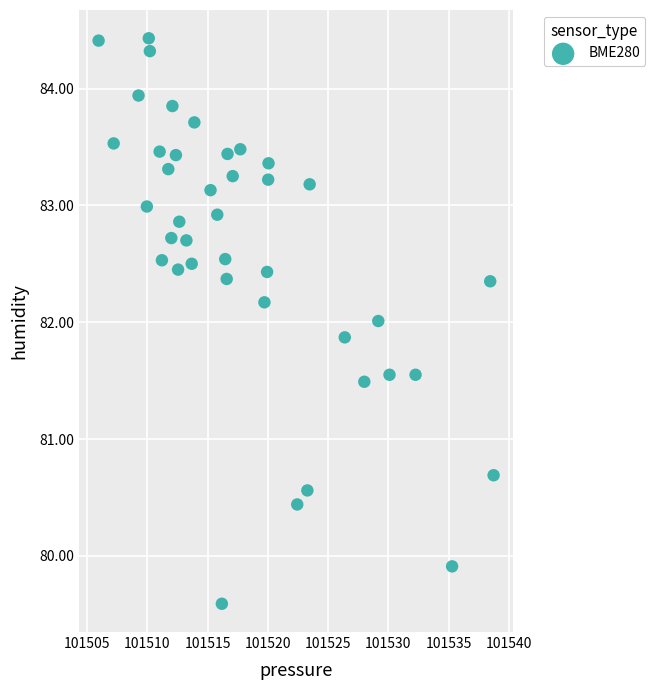

What is the range of X values (max minus min)?

32.8